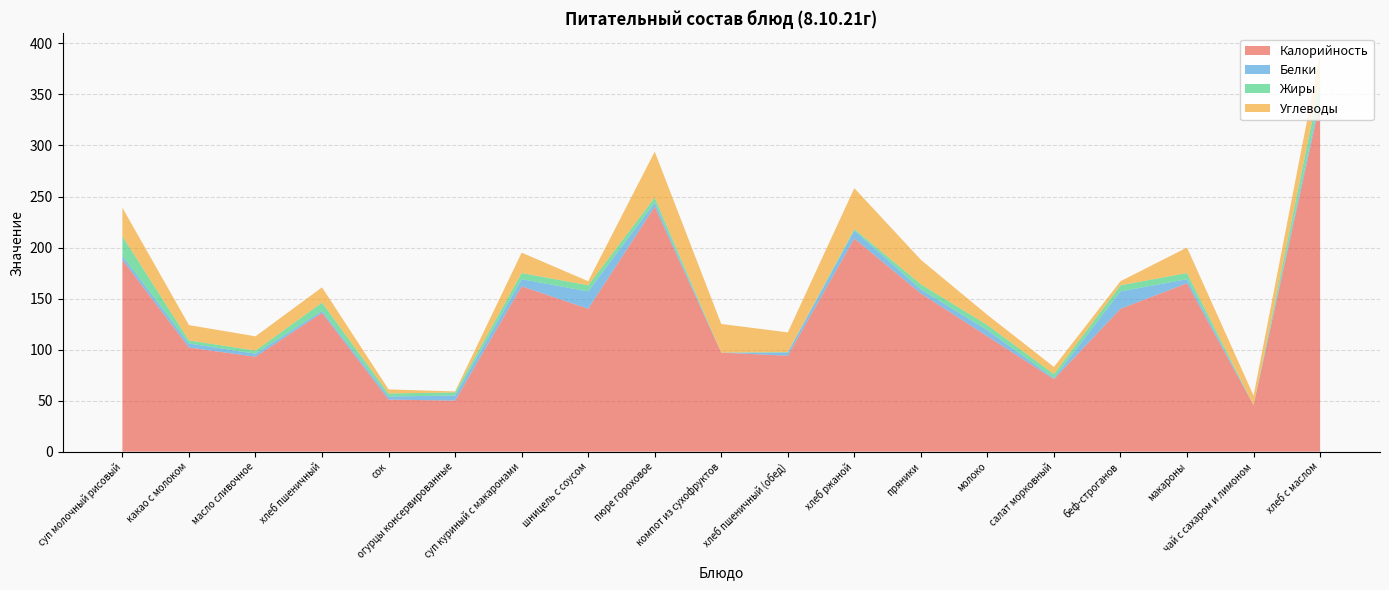

Reading left to right, list all the values displayed in this chart.

Калорийность: 188.0	102.0	93.0	136.0	51.0	50.0	162.0	140.0	240.0	97.0	94.0	208.8	155.0	113.0	71.0	140.0	165.0	45.6	342.0
Белки: 4.0	4.0	3.0	2.0	3.0	5.0	7.0	17.0	4.0	0.0	3.2	7.9	4.0	6.0	1.0	17.0	4.0	0.1	4.9
Жиры: 19.0	3.0	3.0	8.0	3.0	3.0	6.0	6.0	5.0	0.1	0.4	1.4	5.0	5.0	4.0	6.0	6.0	0.0	15.0
Углеводы: 28.0	15.0	14.0	15.0	4.0	1.0	20.0	4.0	45.0	28.0	19.3	40.0	24.0	10.0	7.0	4.0	25.0	9.3	28.3